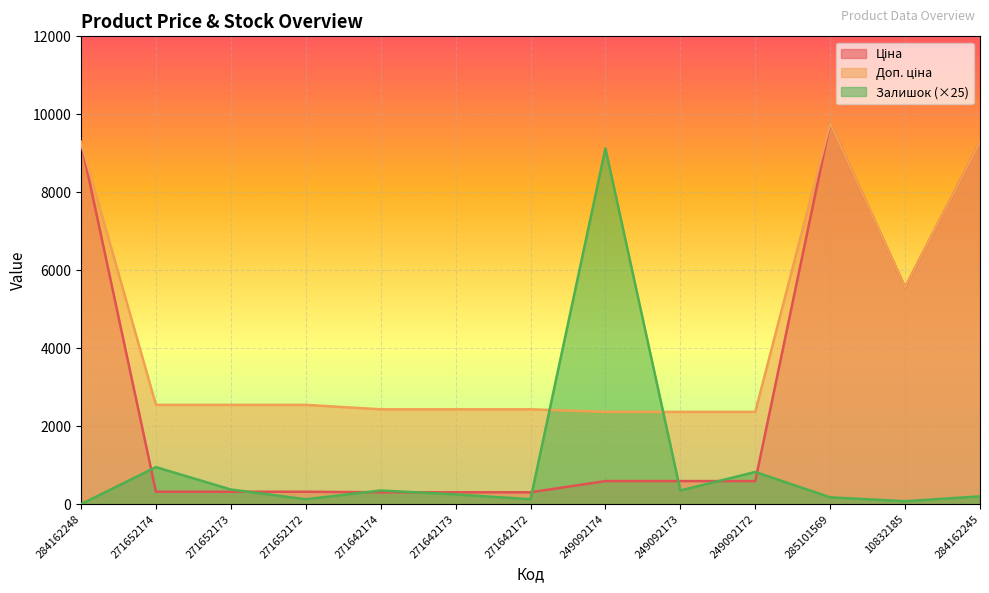

True or false: Залишок has more than 2 points higher than both neighbors.

True